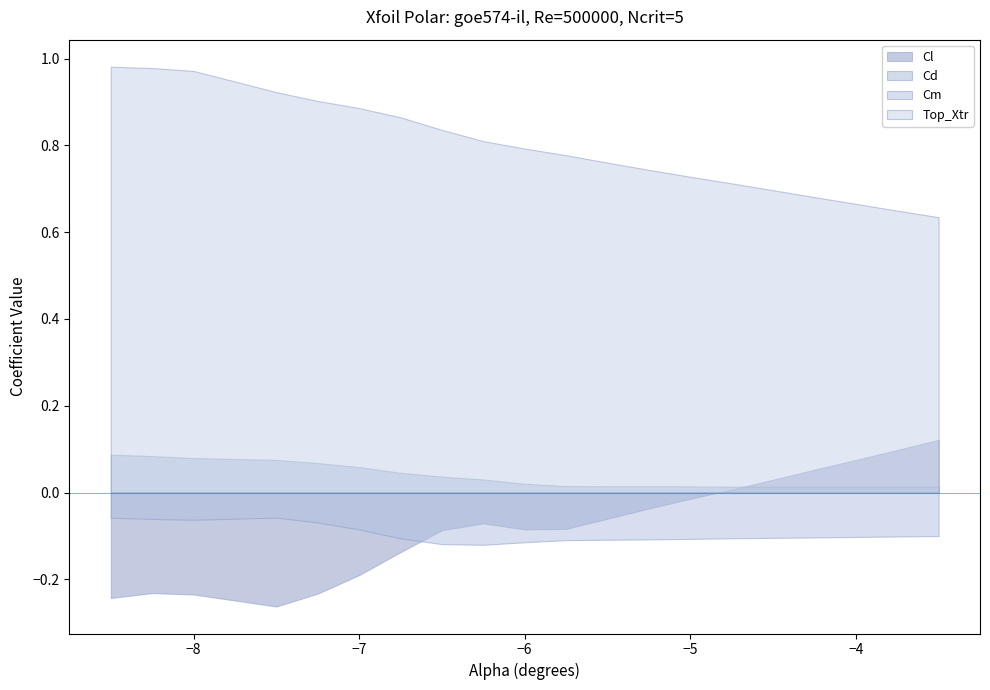

Which series has the widest spread of values?

Cl